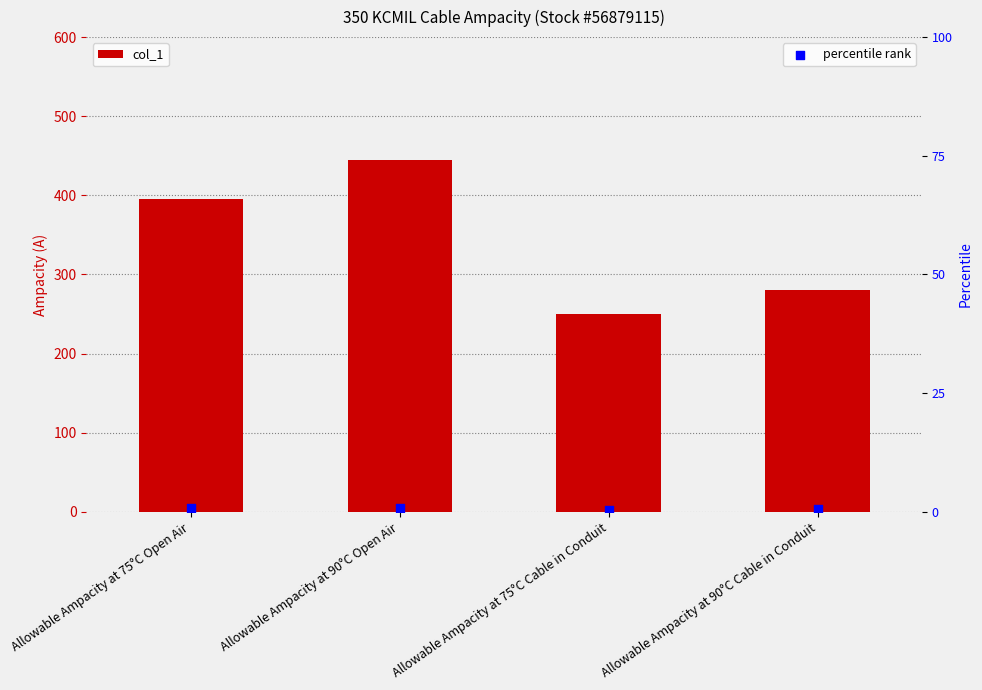

What is the total value across all series at Allowable Ampacity at 90°C Cable in Conduit?

283.0